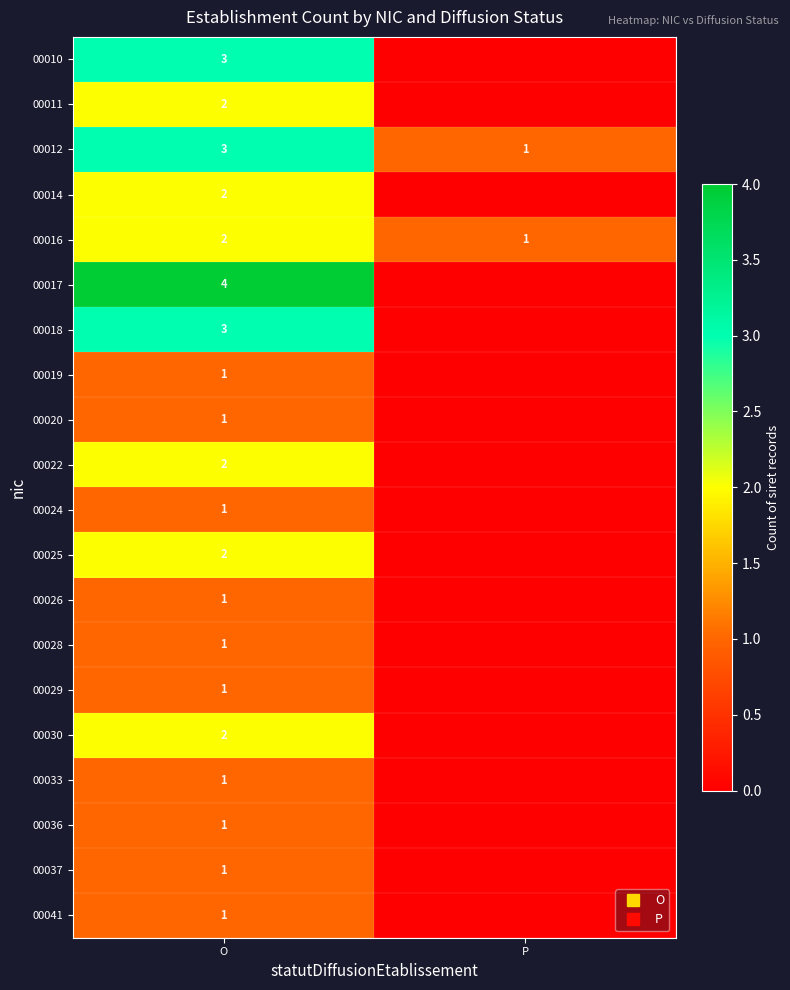

Rank the series at O from lowest to highest value.

00019, 00020, 00024, 00026, 00028, 00029, 00033, 00036, 00037, 00041, 00011, 00014, 00016, 00022, 00025, 00030, 00010, 00012, 00018, 00017